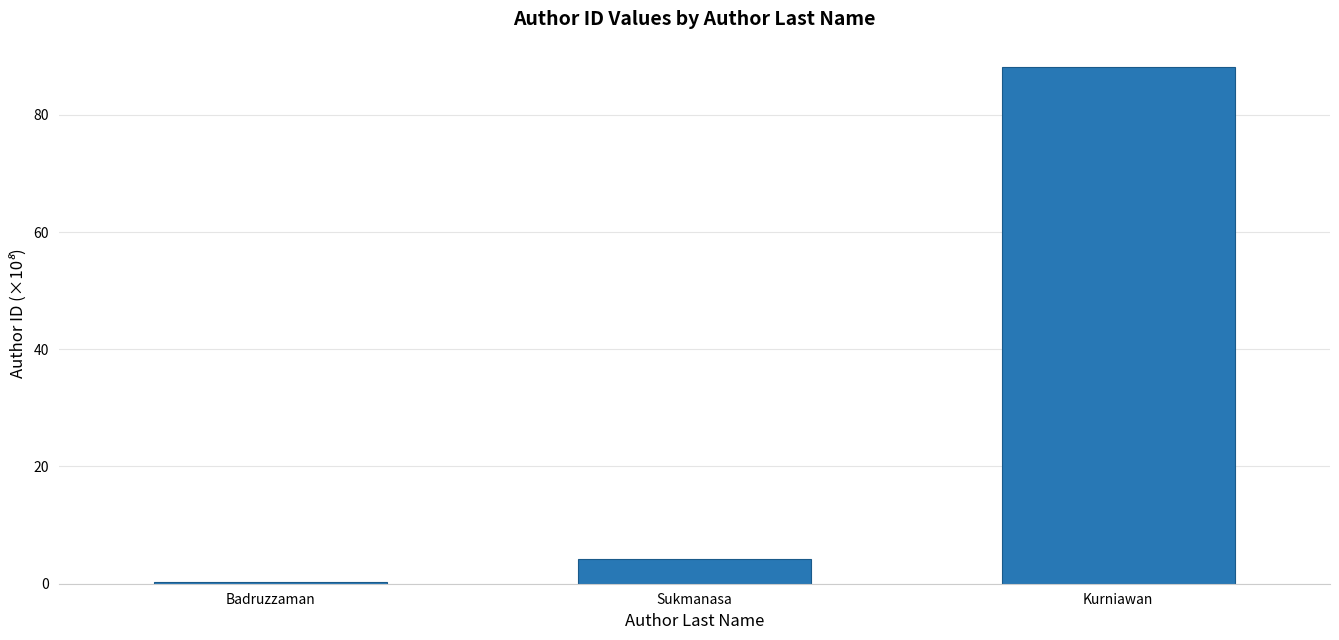

What is the sum of the values at Kurniawan and Badruzzaman?

88.4